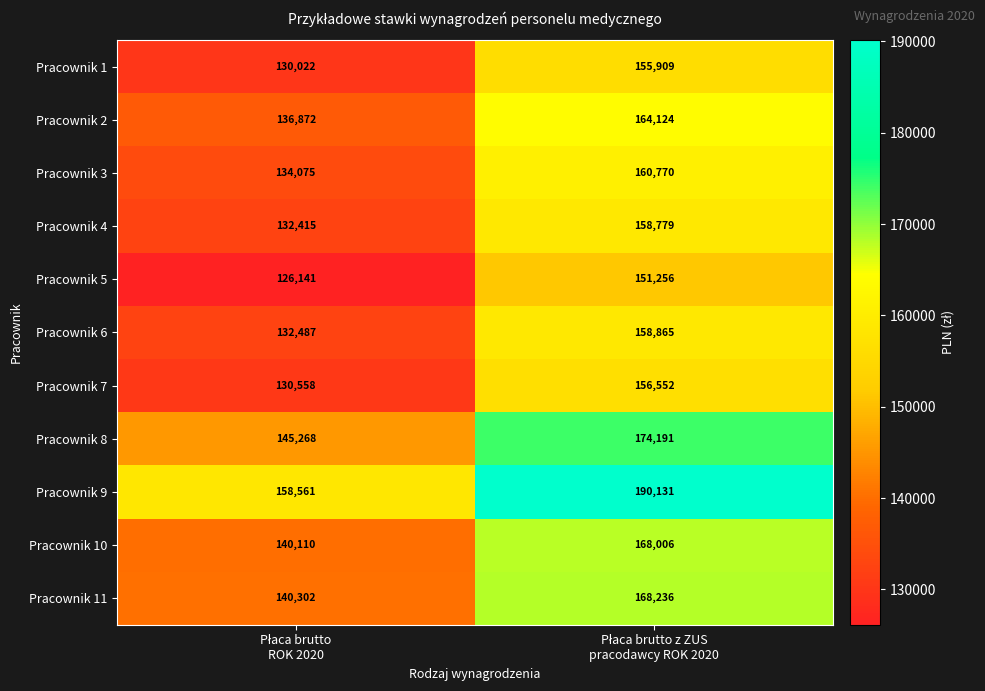

Which series has the largest range (max minus min)?

Pracownik 9